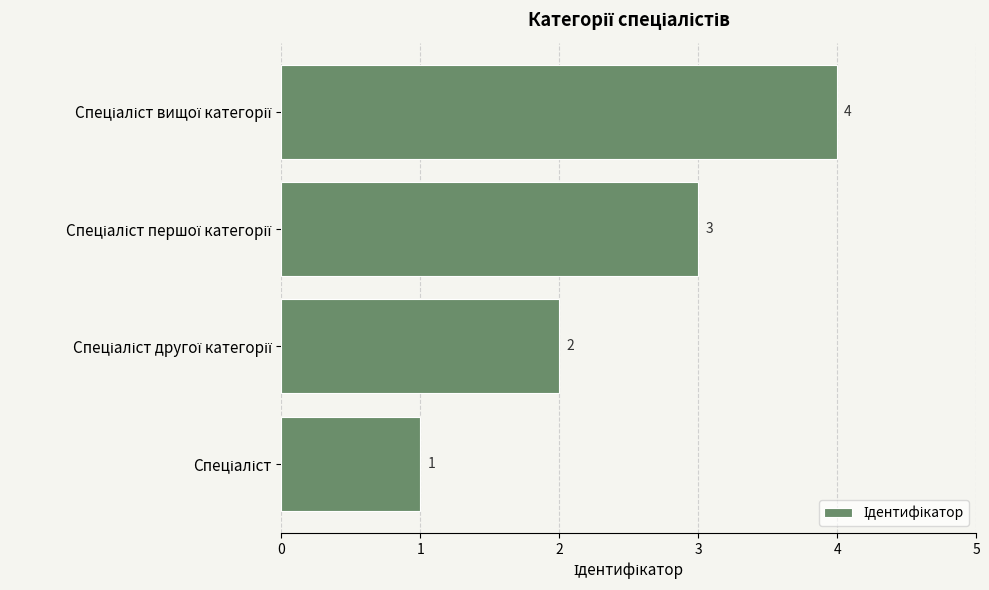

What is the difference between the maximum and minimum values?

3